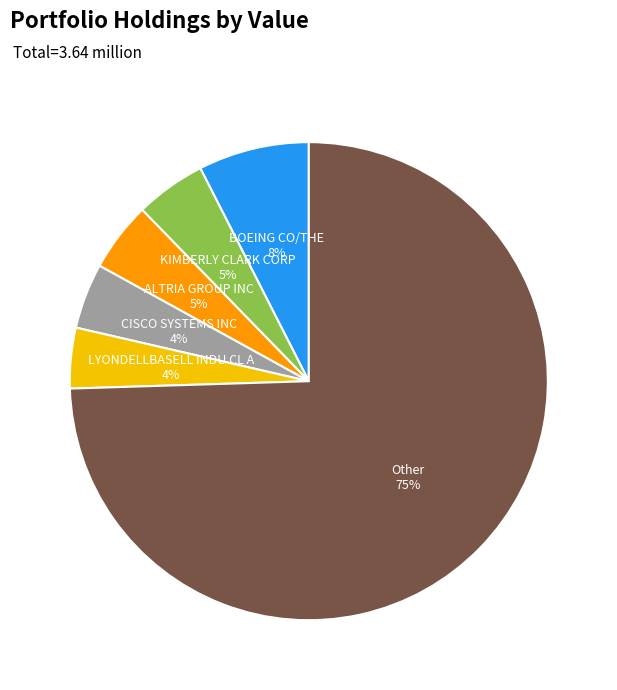

What percentage is the KIMBERLY CLARK CORP slice, to the nearest percent?

5%